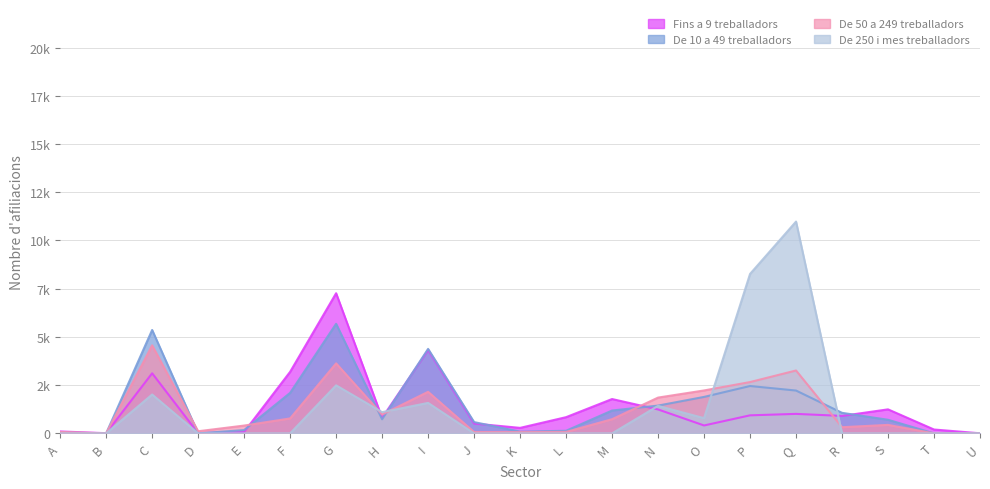

What is the value of the De 10 a 49 treballadors point at the 17th from the left?

2220